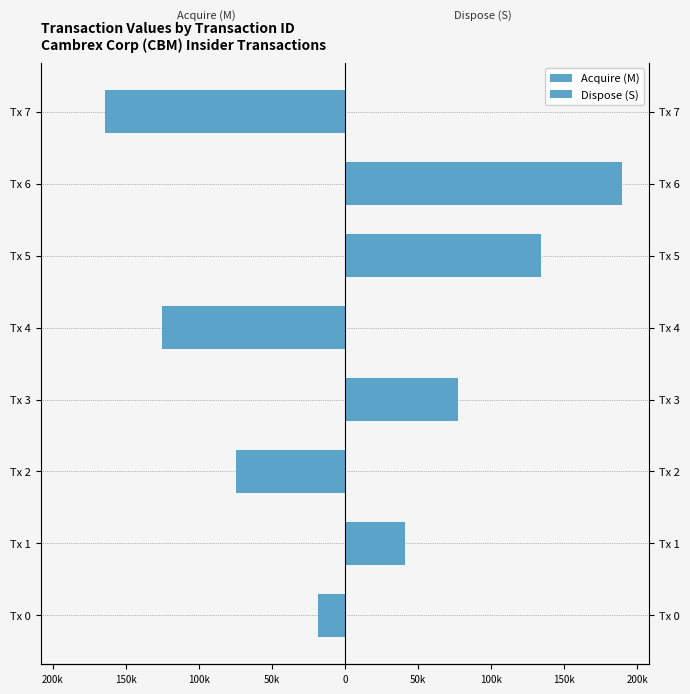

Reading right to left, list all the values displayed in this chart.

Acquire (M): -164400	0	0	-125248	0	-74469	0	-18475
Dispose (S): 0	189517	134520	0	77520	0	41125	0